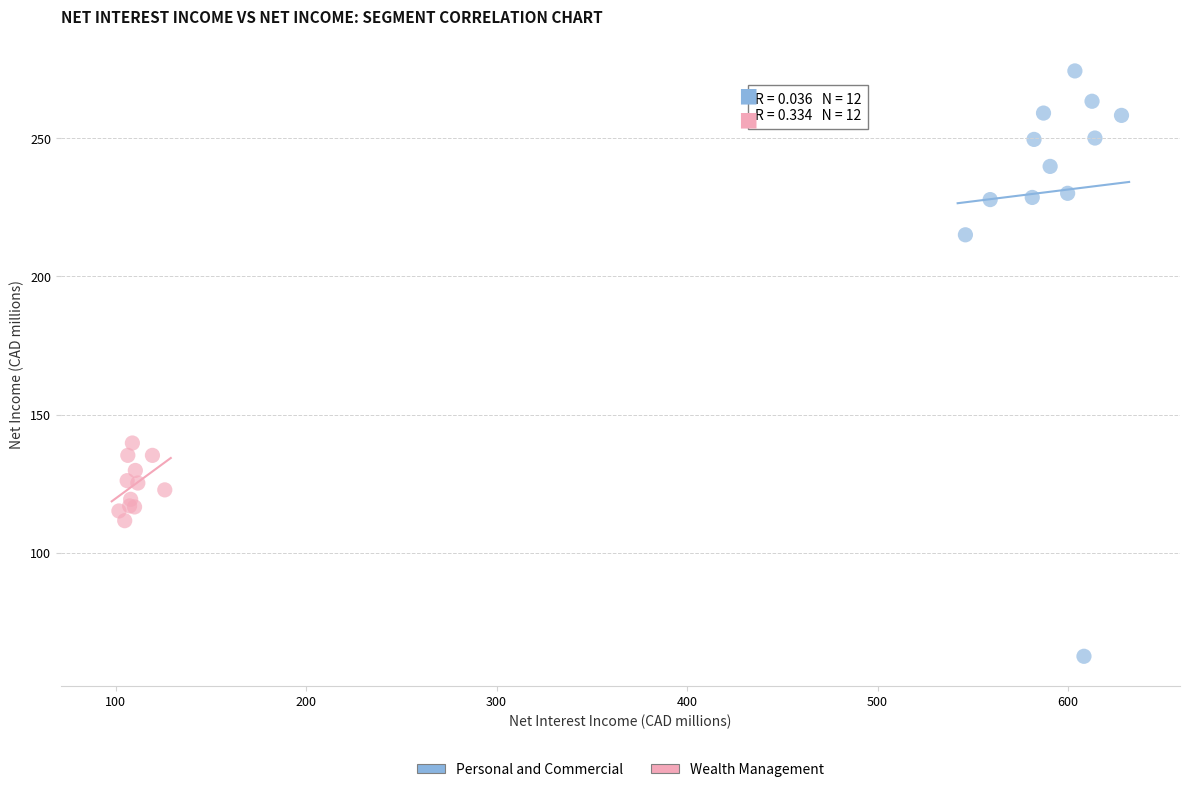

Which series has the largest Y range (max minus min)?

Personal and Commercial